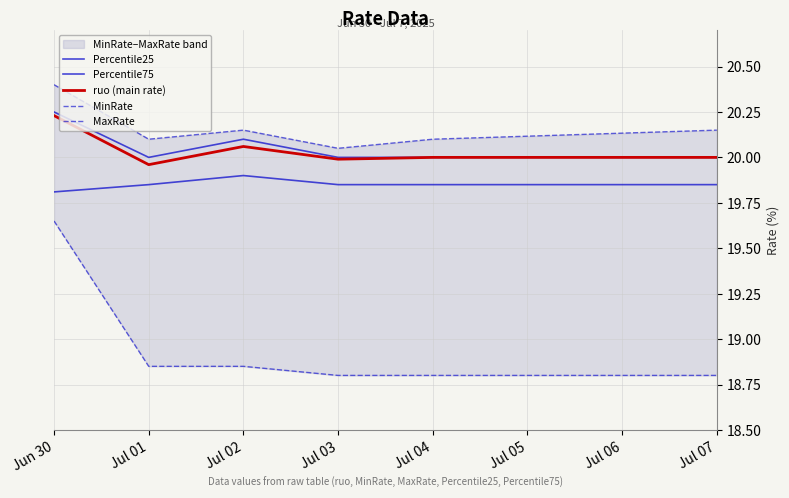

Which series changed the most between Jul 02 and Jul 03?

Percentile75